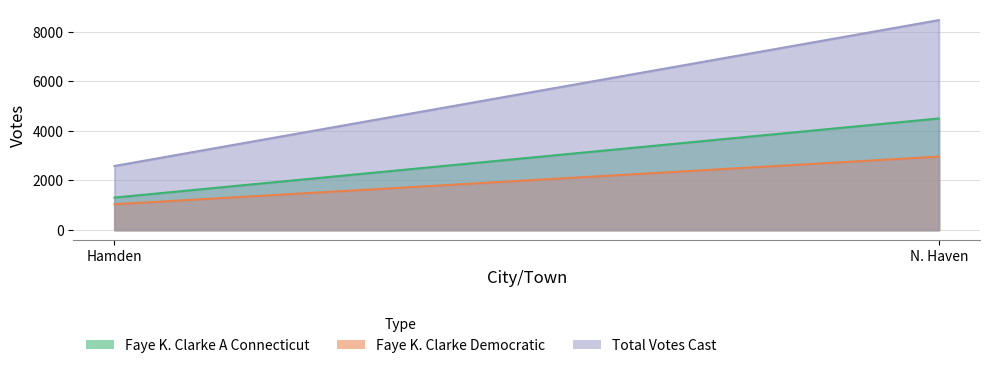

What is the average value of the Faye K. Clarke Democratic series?

1997